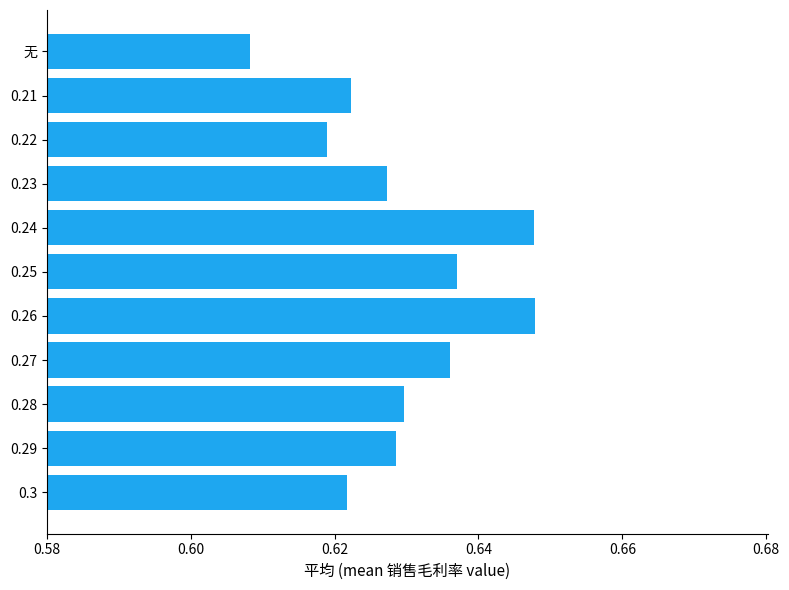

What is the sum of the values at 0.29 and 0.26?

1.3